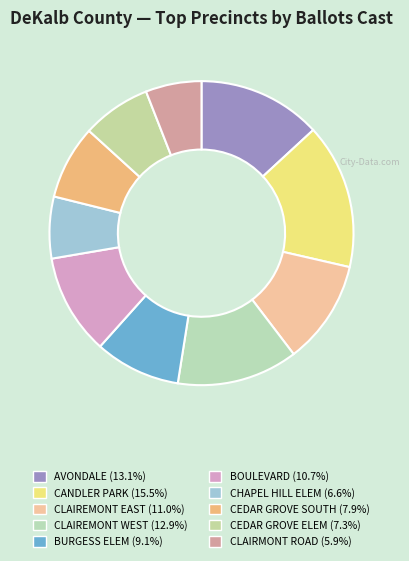

How many slices are in this pie chart?

10